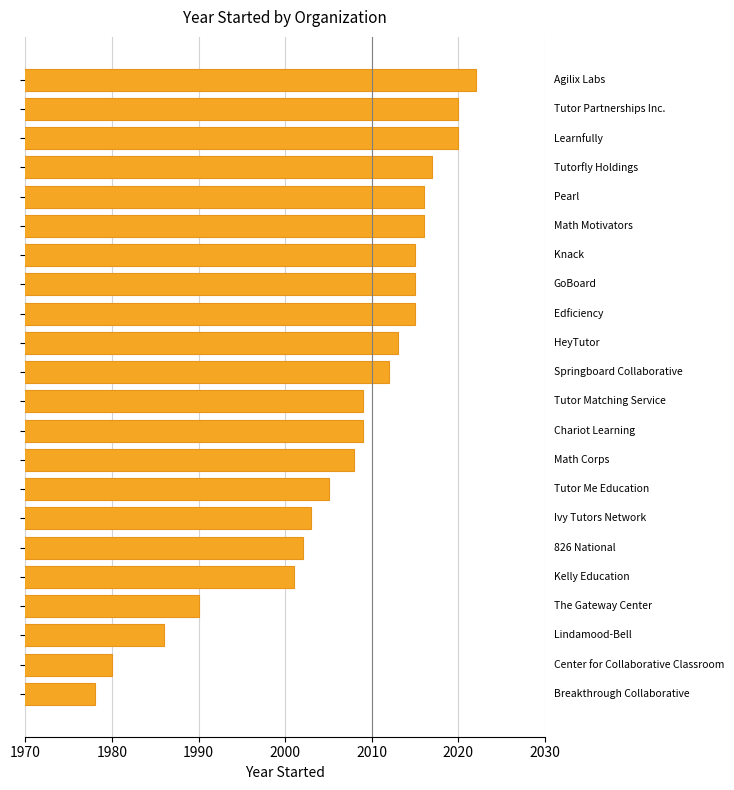

What is the smallest value displayed?

1978